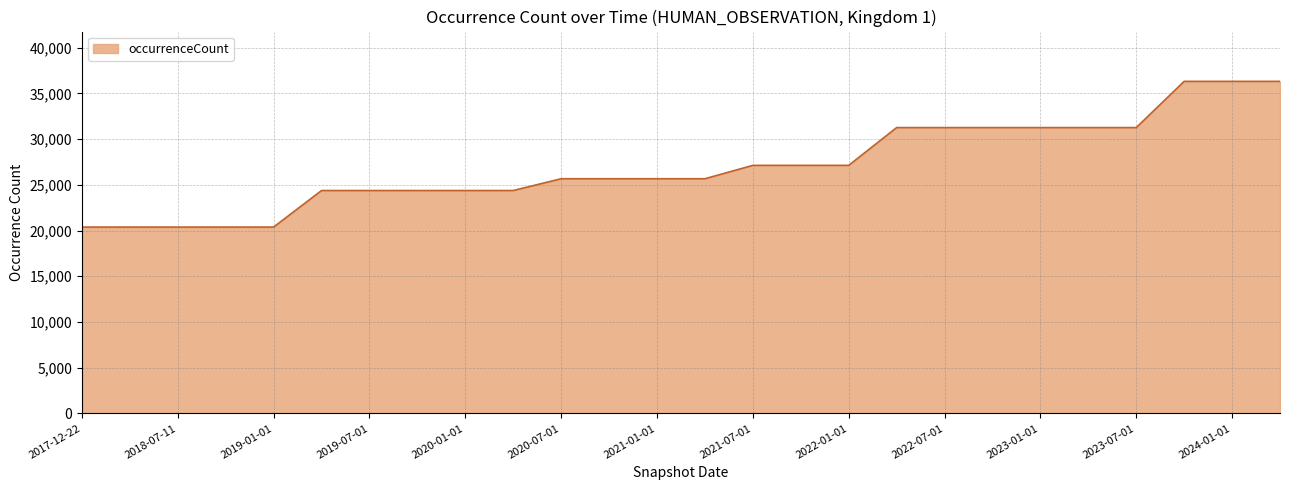

What is the difference between the maximum and minimum values?

15934